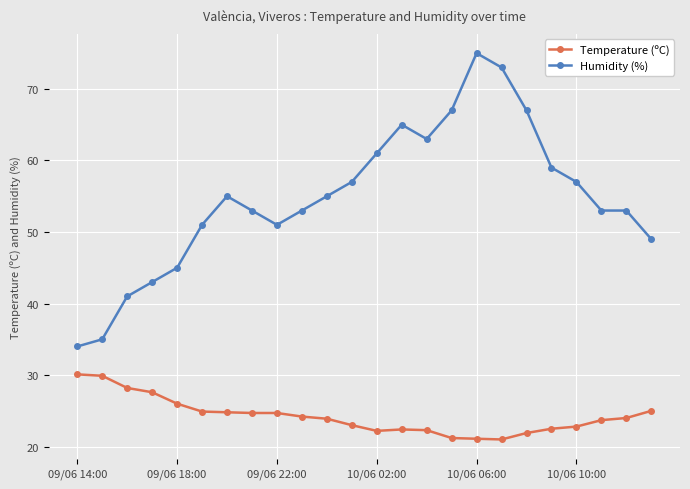

True or false: Temperature (ºC) and Humidity (%) intersect in this chart.

False